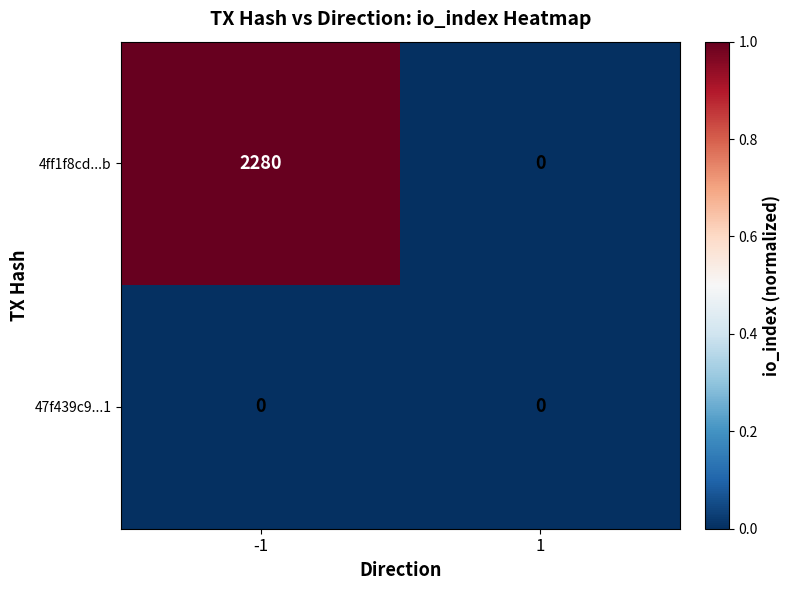

What is the approximate value of 4ff1f8cd...b at -1, to the nearest 50?

2300